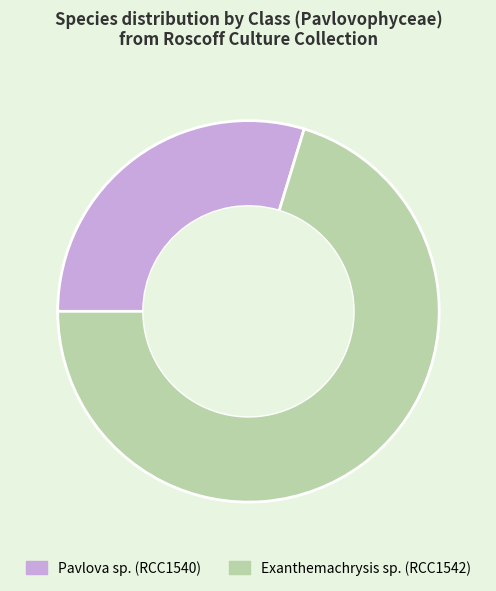

The Exanthemachrysis sp. slice represents 85% of the pie. True or false?

False